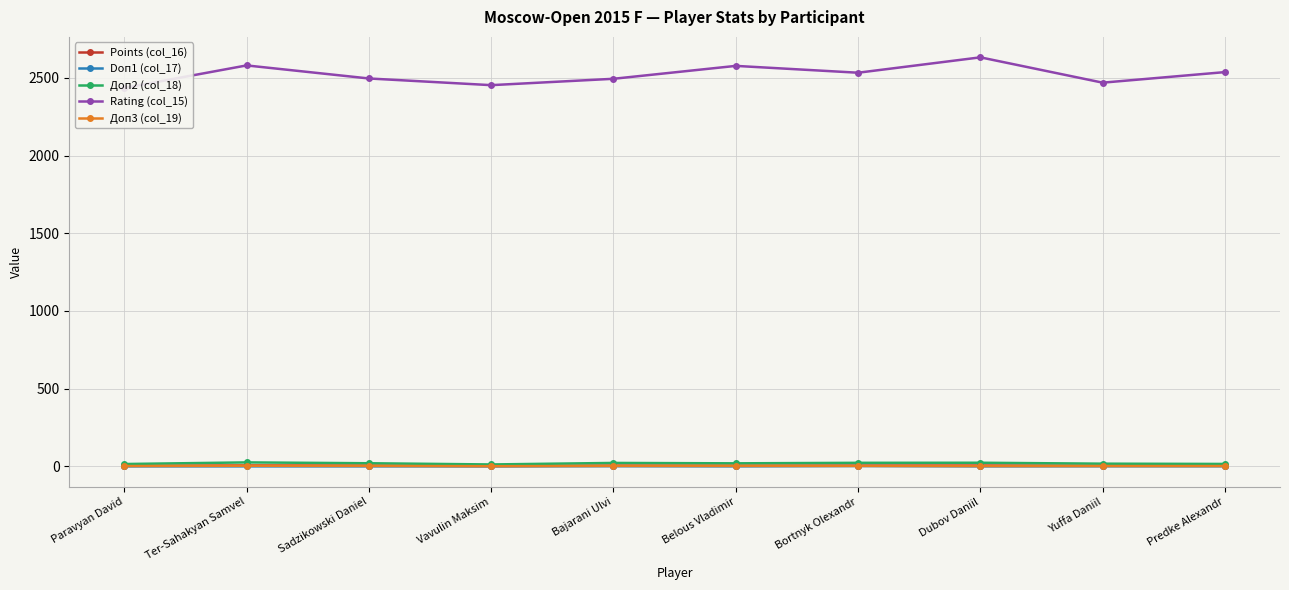

Is the value of Доп2 (col_18) at Paravyan David greater than the value of Доп3 (col_19) at Sadzikowski Daniel?

Yes